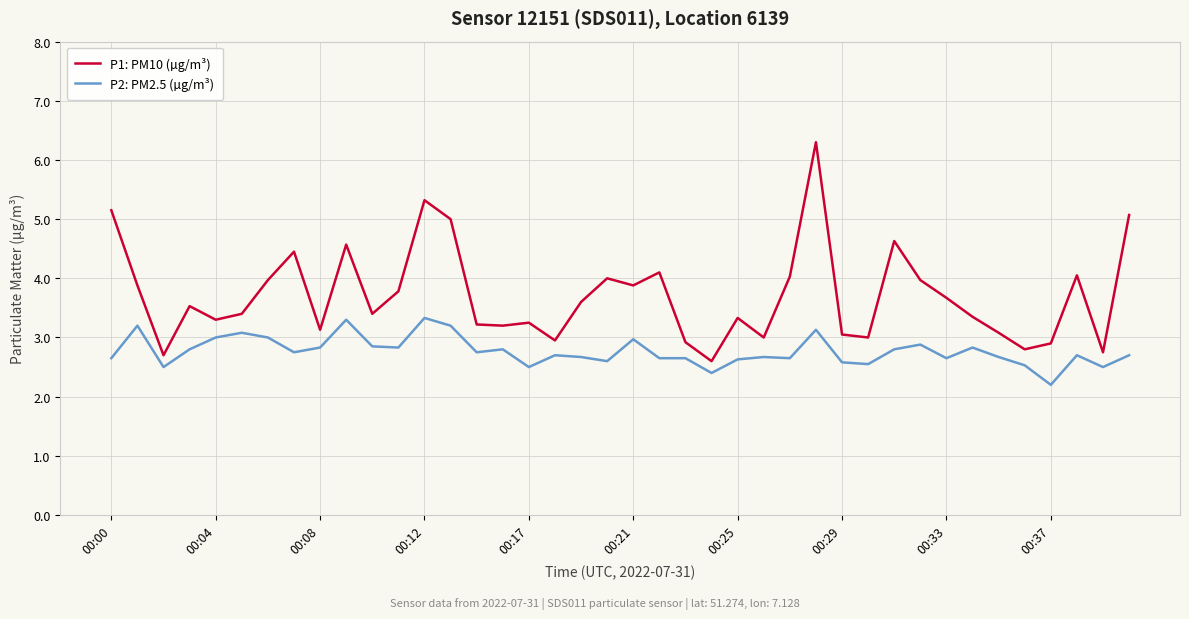

What is the lowest value of the P1: PM10 (µg/m³) series?

2.6